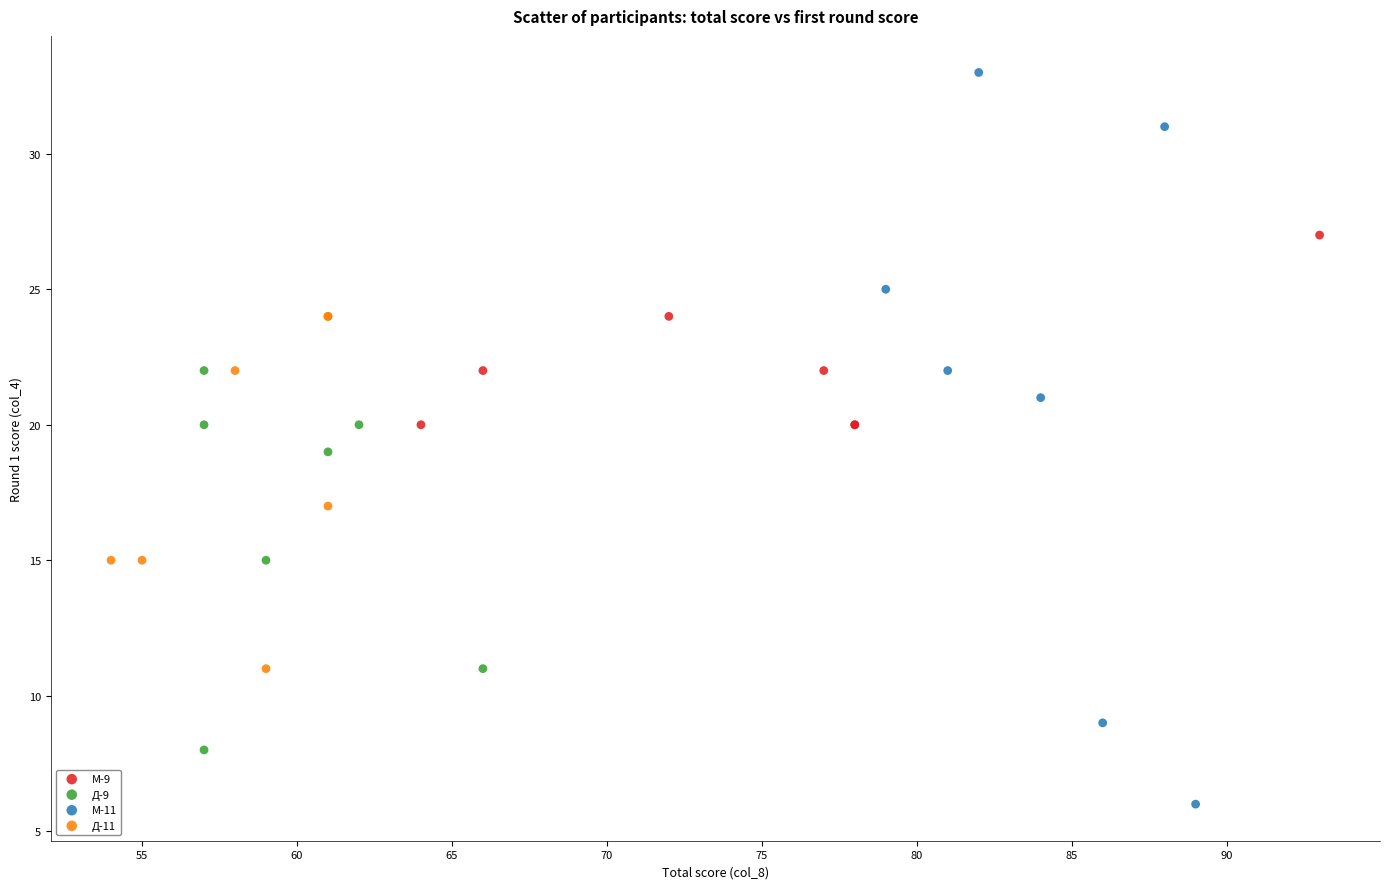

Which series contains the highest Y value?

М-11